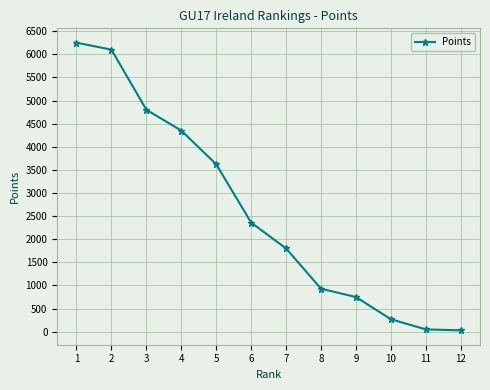

Is it true that the value at 7 is 2981?

False